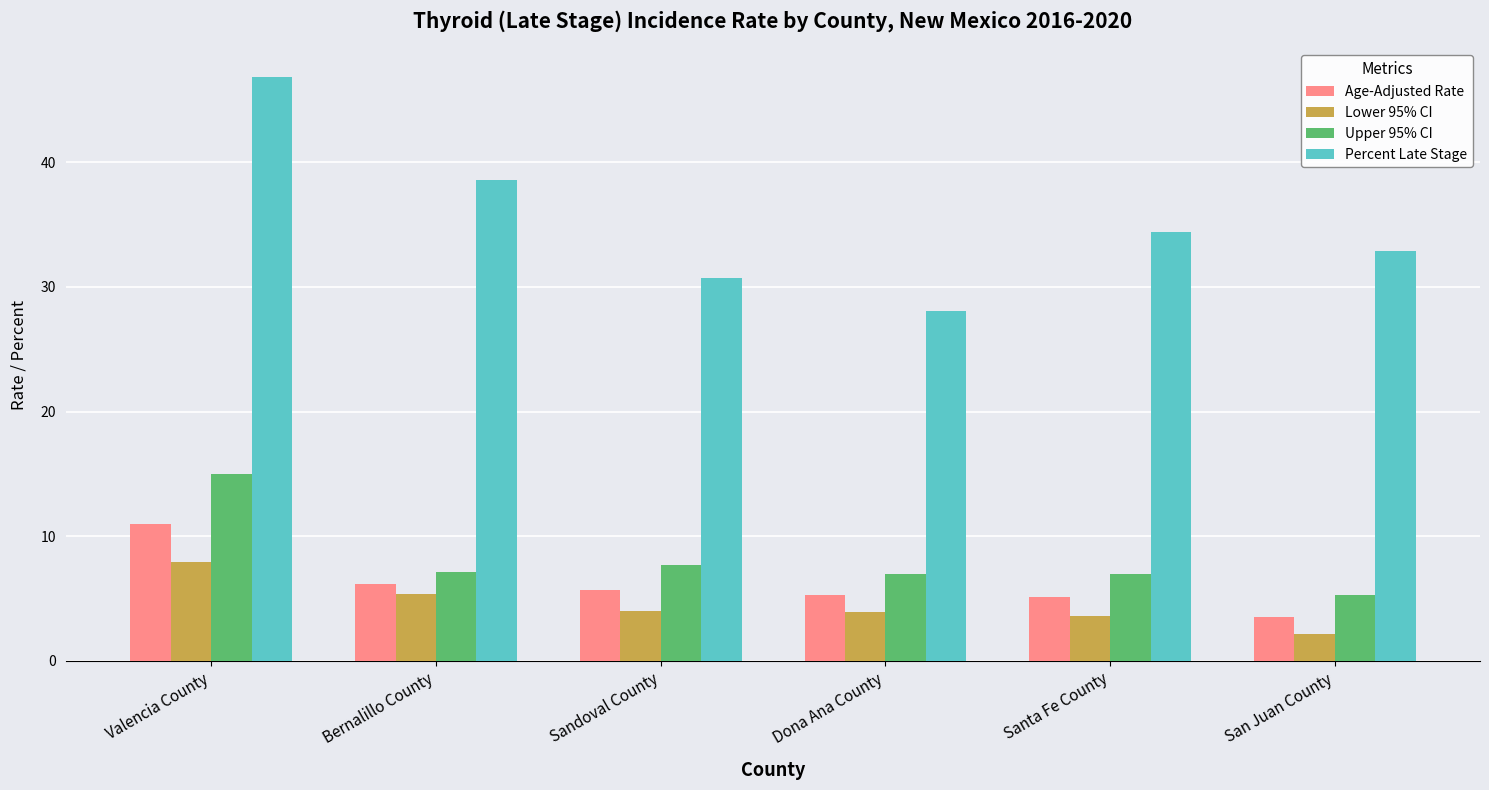

At which label does Lower 95% CI reach its peak?

Valencia County